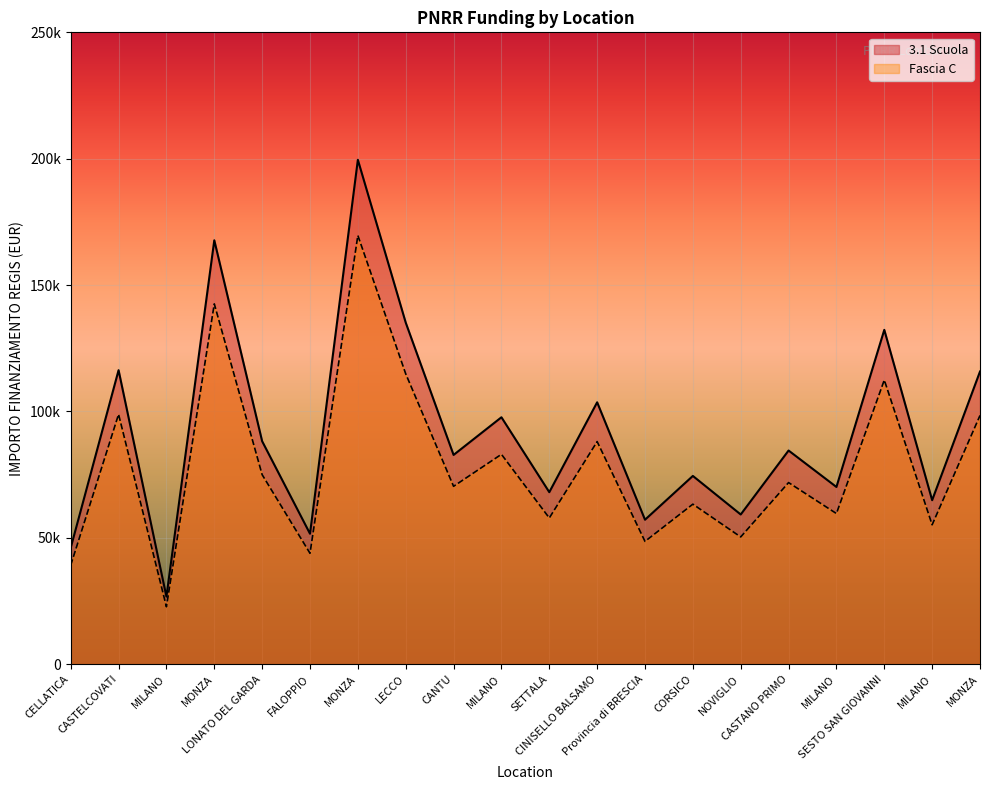

Reading left to right, transcribe all the data shown in this chart.

3.1 Scuola: CELLATICA=46044.5	CASTELCOVATI=116324.6	MILANO=26730.0	MONZA=167724.8	LONATO DEL GARDA=88213.8	FALOPPIO=51620.1	MONZA=199567.7	LECCO=135157.2	CANTU=82798.6	MILANO=97694.9	SETTALA=68057.8	CINISELLO BALSAMO=103619.9	Provincia di BRESCIA=57160.7	CORSICO=74486.0	NOVIGLIO=59229.0	CASTANO PRIMO=84538.8	MILANO=70120.9	SESTO SAN GIOVANNI=132279.7	MILANO=64886.6	MONZA=115789.8
Fascia C: CELLATICA=39137.9	CASTELCOVATI=98875.9	MILANO=22720.5	MONZA=142566.1	LONATO DEL GARDA=74981.7	FALOPPIO=43877.1	MONZA=169632.6	LECCO=114883.7	CANTU=70378.8	MILANO=83040.6	SETTALA=57849.1	CINISELLO BALSAMO=88076.9	Provincia di BRESCIA=48586.6	CORSICO=63313.1	NOVIGLIO=50344.6	CASTANO PRIMO=71857.9	MILANO=59602.7	SESTO SAN GIOVANNI=112437.7	MILANO=55153.6	MONZA=98421.4